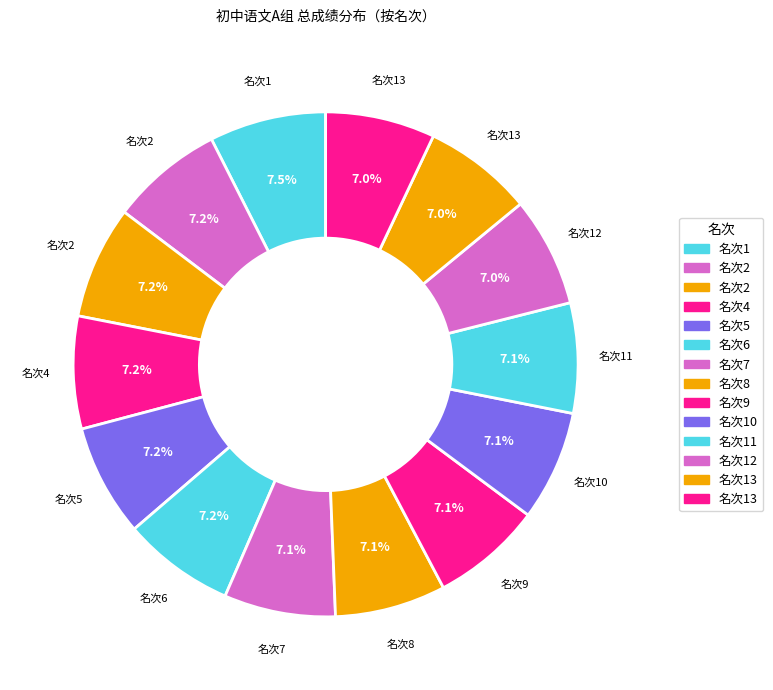

Which category has the smallest portion of the pie?

13